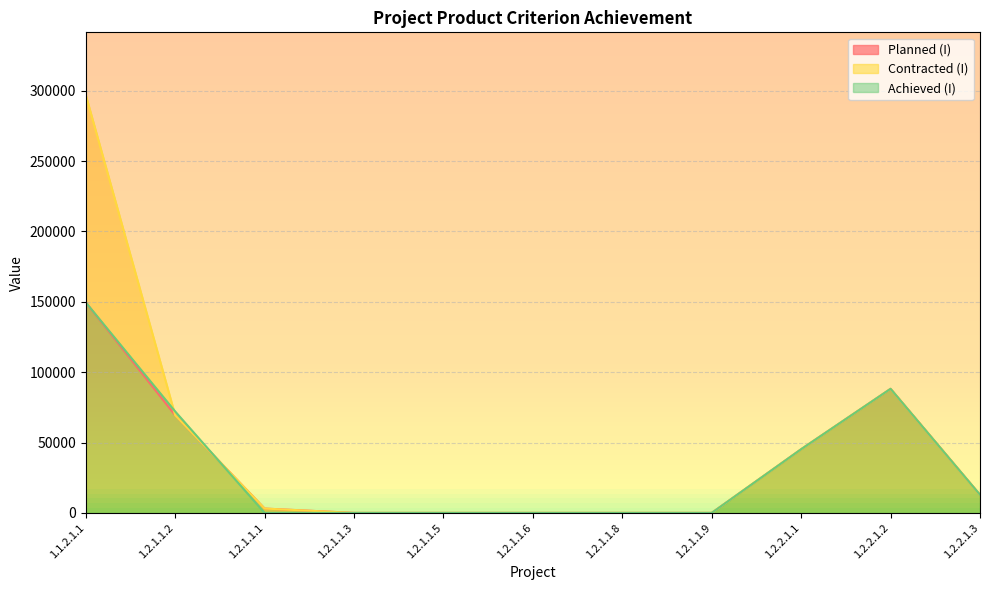

Between 1.2.2.1.1 and 1.2.1.1.1, which is larger?

1.2.2.1.1